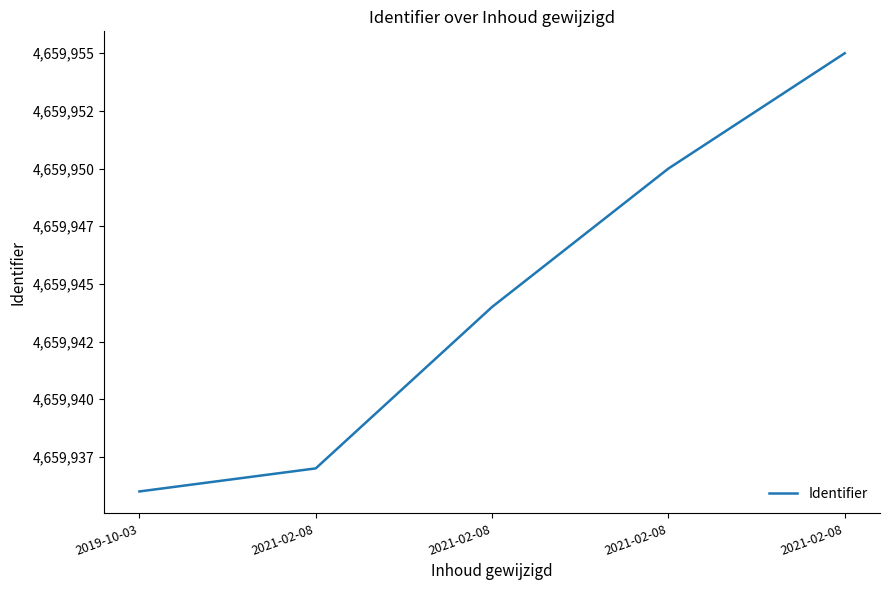

What is the label of the 1st point from the right?

2021-02-08